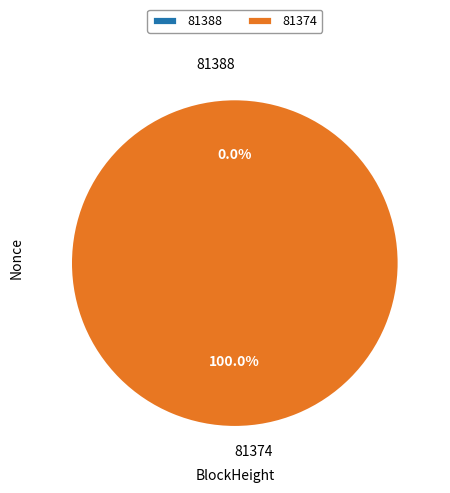

How many slices are in this pie chart?

2